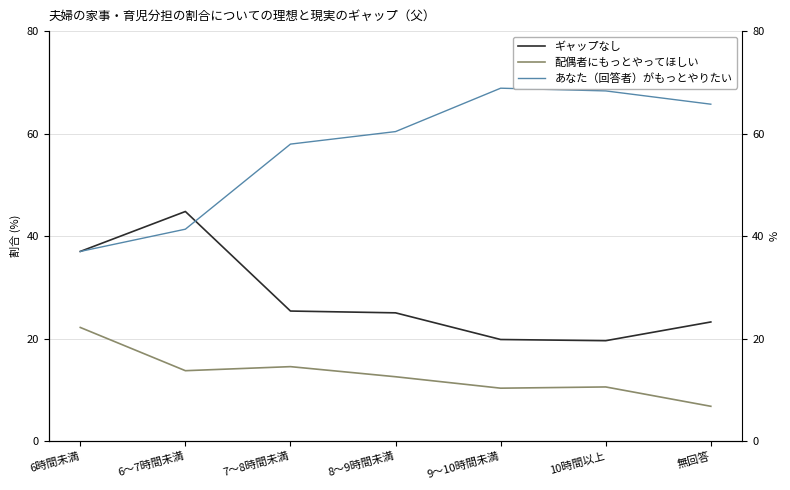

What is the label of the 2nd point from the right?

10時間以上